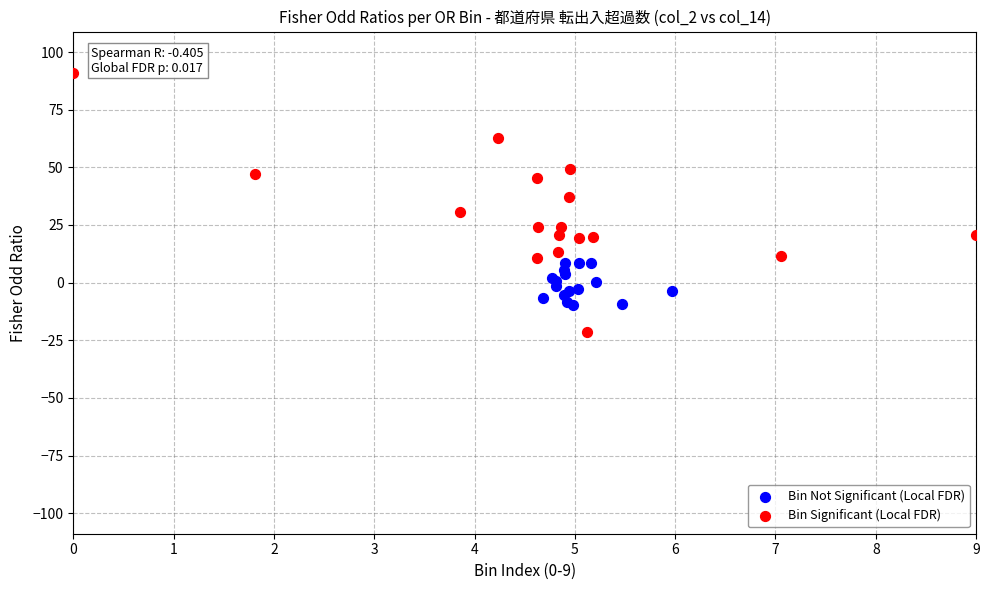

Which series has the largest Y range (max minus min)?

Bin Significant (Local FDR)